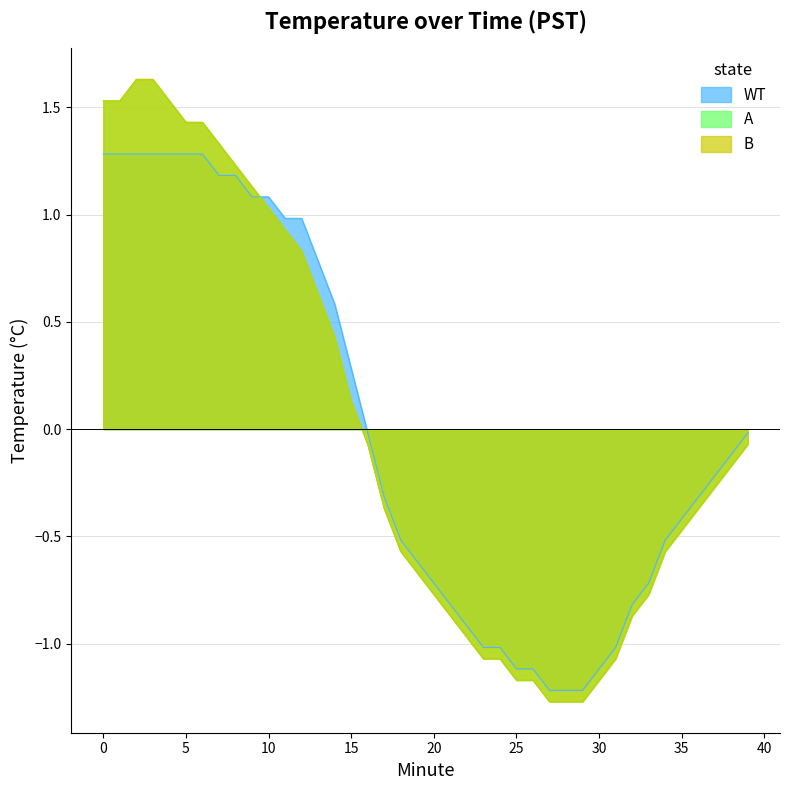

Reading left to right, list all the values displayed in this chart.

WT: 0=1.3	1=1.3	2=1.3	3=1.3	4=1.3	5=1.3	6=1.3	7=1.2	8=1.2	9=1.1	10=1.1	11=1.0	12=1.0	13=0.8	14=0.6	15=0.3	16=-0.0	17=-0.3	18=-0.5	19=-0.6	20=-0.7	21=-0.8	22=-0.9	23=-1.0	24=-1.0	25=-1.1	26=-1.1	27=-1.2	28=-1.2	29=-1.2	30=-1.1	31=-1.0	32=-0.8	33=-0.7	34=-0.5	35=-0.4	36=-0.3	37=-0.2	38=-0.1	39=-0.0
A: 0=1.5	1=1.5	2=1.6	3=1.6	4=1.5	5=1.4	6=1.4	7=1.3	8=1.2	9=1.1	10=1.0	11=0.9	12=0.8	13=0.6	14=0.4	15=0.1	16=-0.1	17=-0.4	18=-0.6	19=-0.7	20=-0.8	21=-0.9	22=-1.0	23=-1.1	24=-1.1	25=-1.2	26=-1.2	27=-1.3	28=-1.3	29=-1.3	30=-1.2	31=-1.1	32=-0.9	33=-0.8	34=-0.6	35=-0.5	36=-0.4	37=-0.3	38=-0.2	39=-0.1
B: 0=1.5	1=1.5	2=1.6	3=1.6	4=1.5	5=1.4	6=1.4	7=1.3	8=1.2	9=1.1	10=1.0	11=0.9	12=0.8	13=0.6	14=0.4	15=0.1	16=-0.1	17=-0.4	18=-0.6	19=-0.7	20=-0.8	21=-0.9	22=-1.0	23=-1.1	24=-1.1	25=-1.2	26=-1.2	27=-1.3	28=-1.3	29=-1.3	30=-1.2	31=-1.1	32=-0.9	33=-0.8	34=-0.6	35=-0.5	36=-0.4	37=-0.3	38=-0.2	39=-0.1